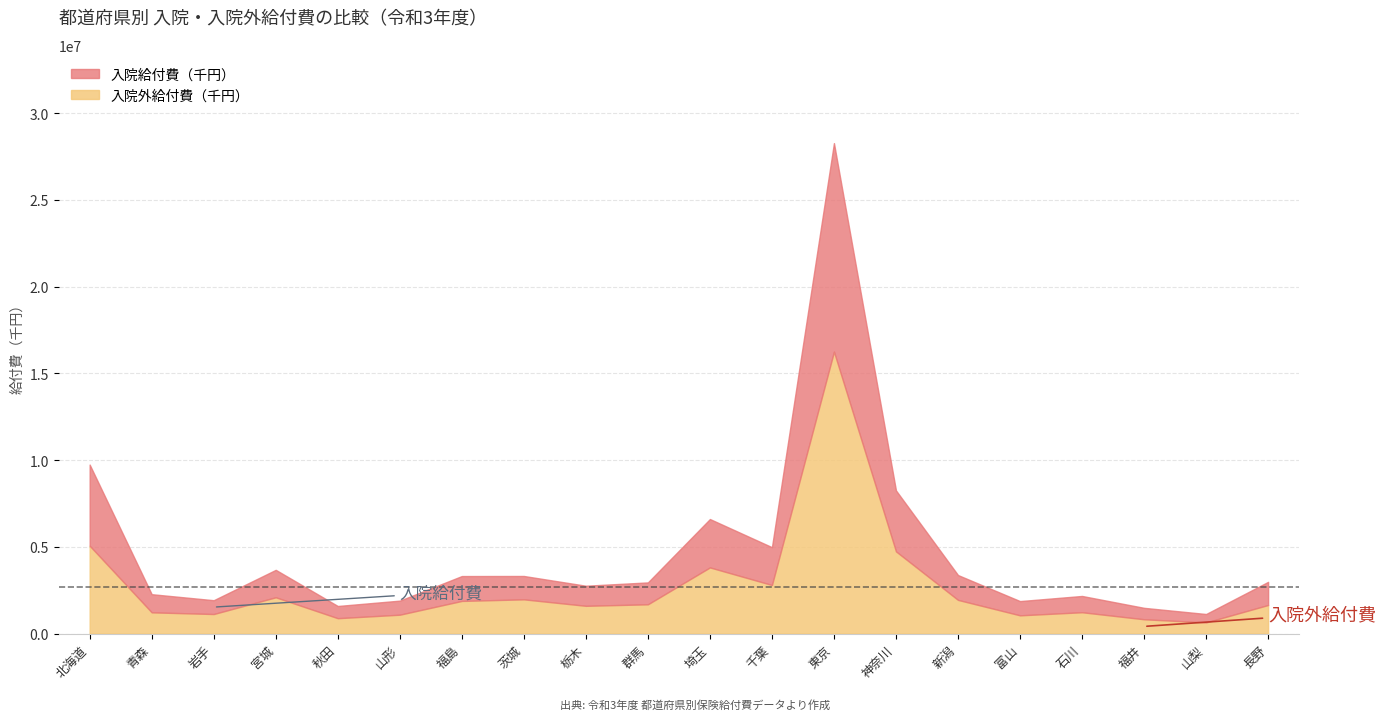

Which has a higher value, 東京 or 宮城?

東京